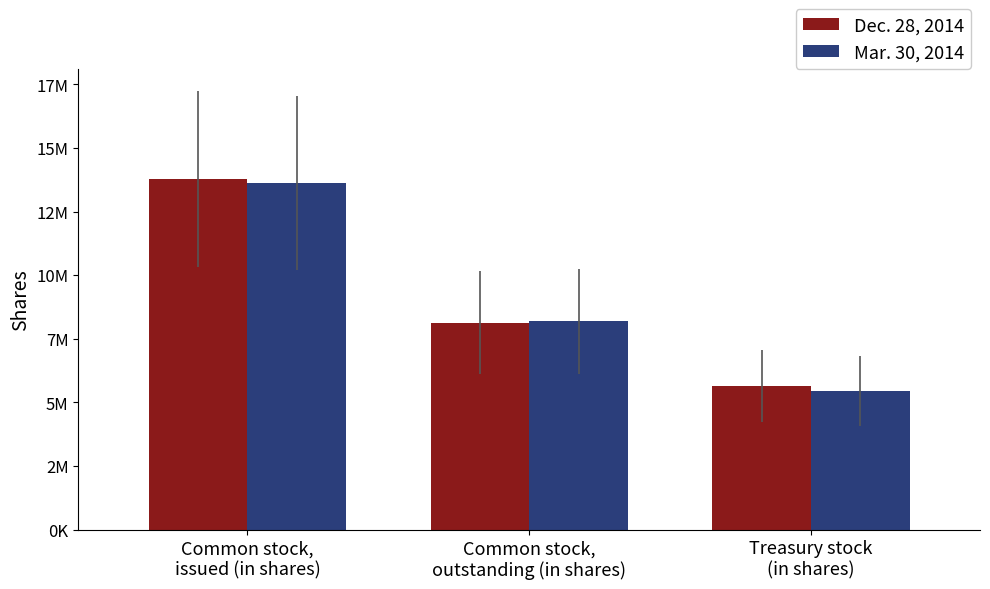

At Treasury stock
(in shares), list the series in order from smallest to largest.

Mar. 30, 2014, Dec. 28, 2014